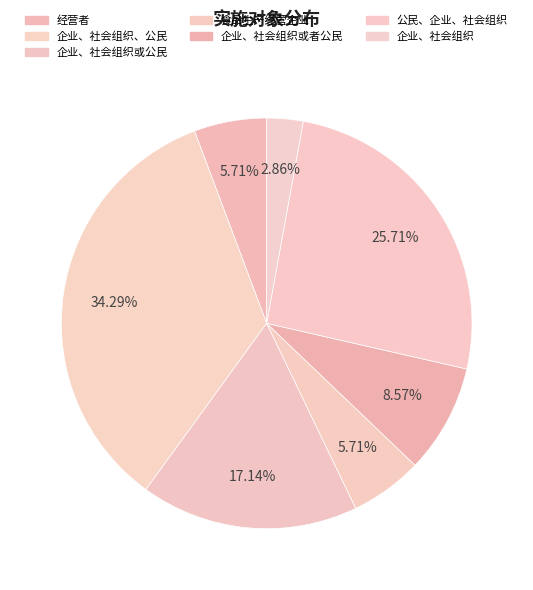

Count the number of slices in the pie.

7